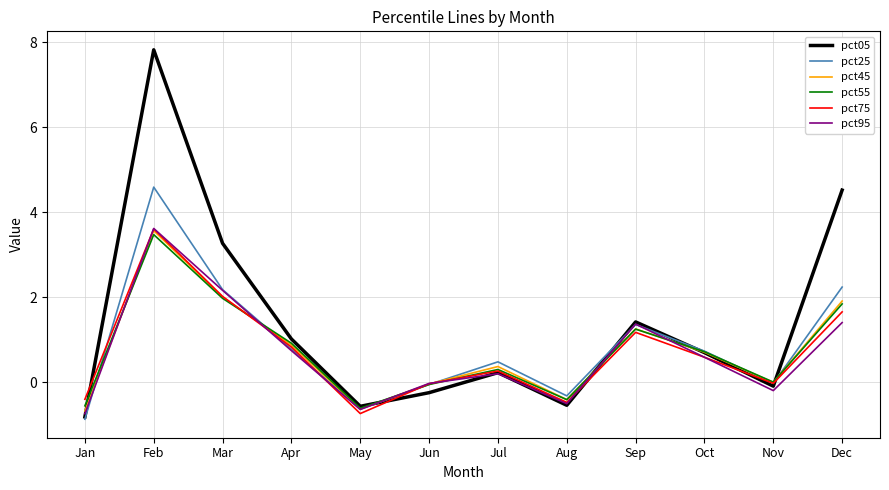

What value does the pct75 series have at Mar?

2.0